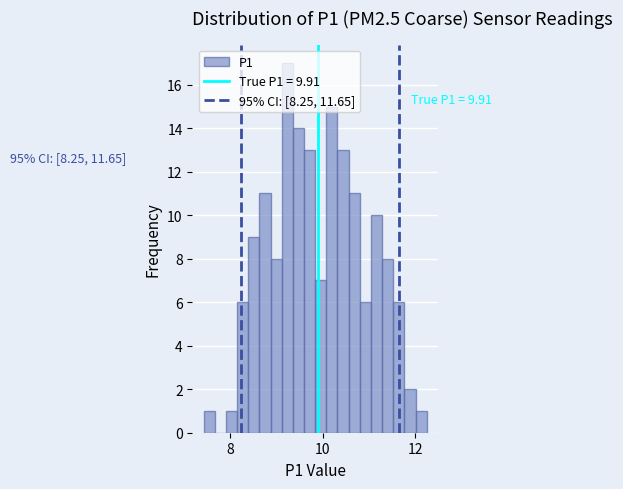

Around what value on the x-axis is the tallest bar? Give the approximate position of its centre, as read against the axis.

9.2